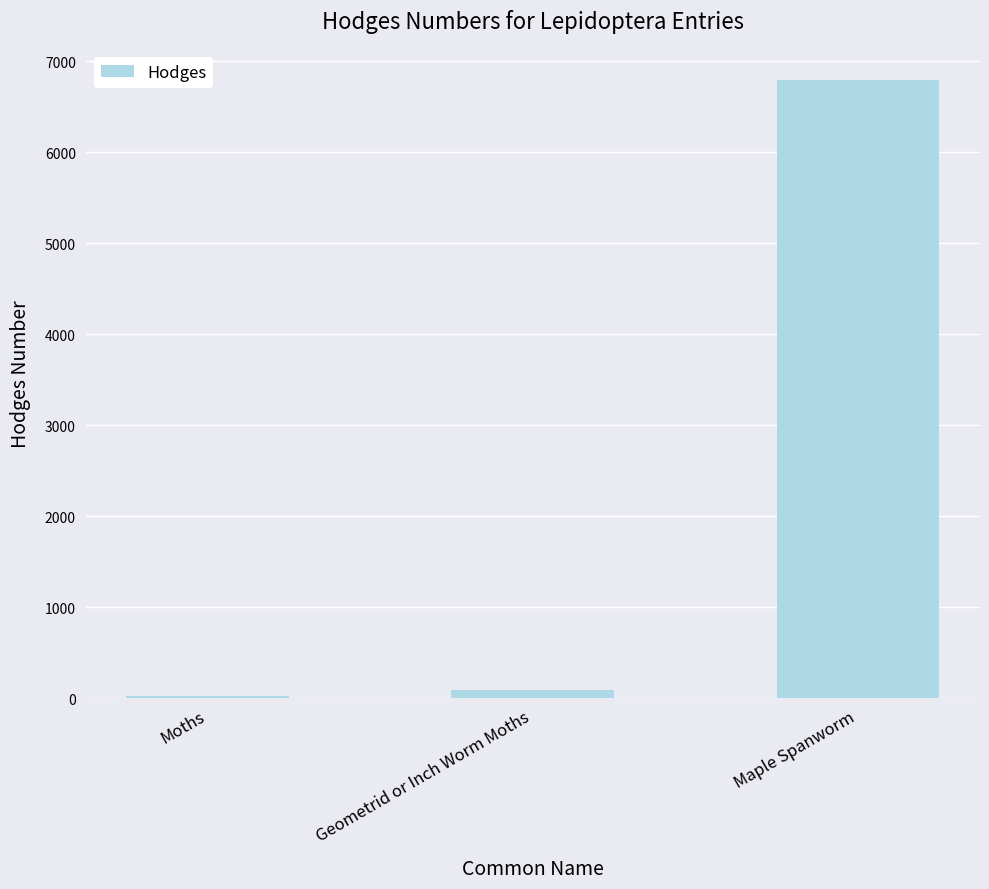

What is the label of the 3rd bar from the right?

Moths